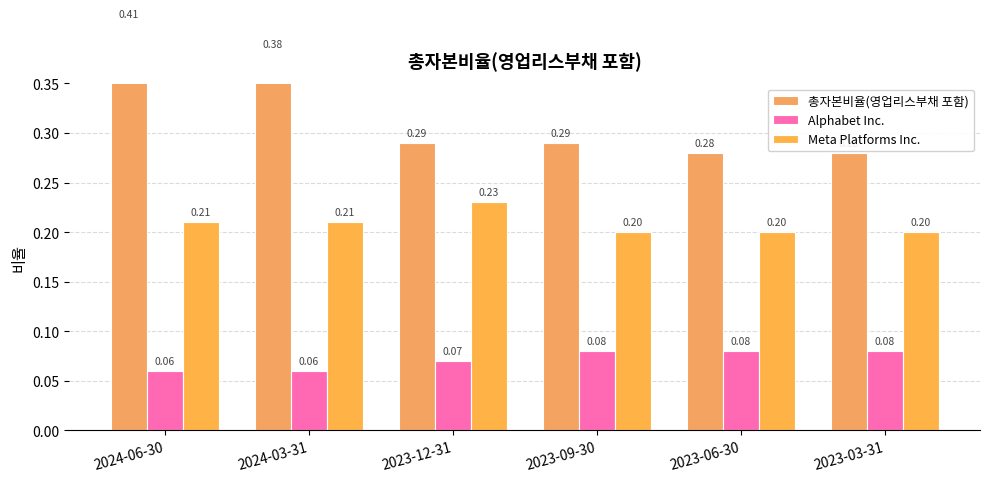

What is the difference between the second highest and minimum values in the 총자본비율(영업리스부채 포함) series?

0.1